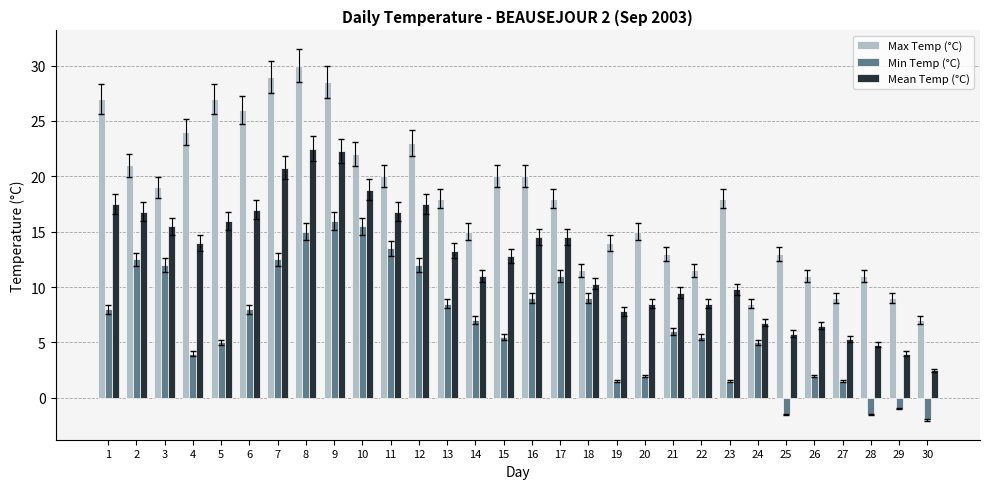

What is the value of the Min Temp (°C) bar at the 17th from the left?

11.0